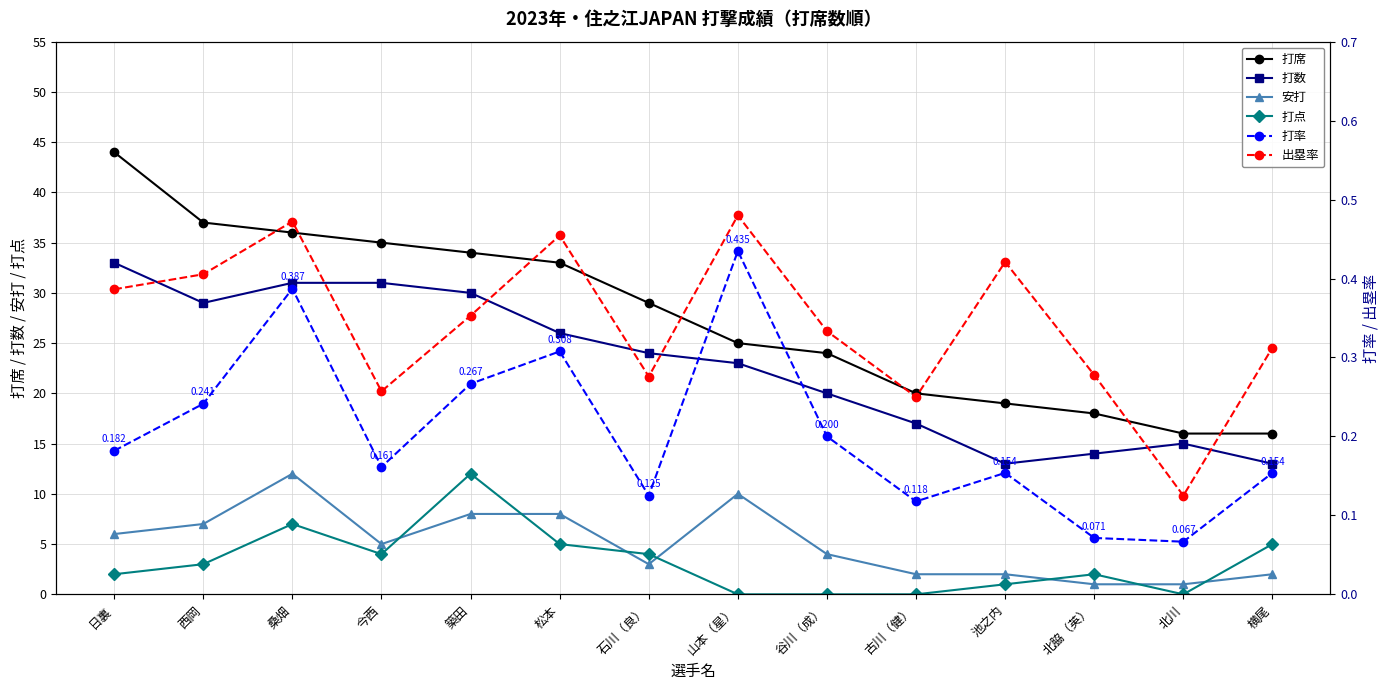

The 打数 series shows 9.8 at 谷川（成）. True or false?

False